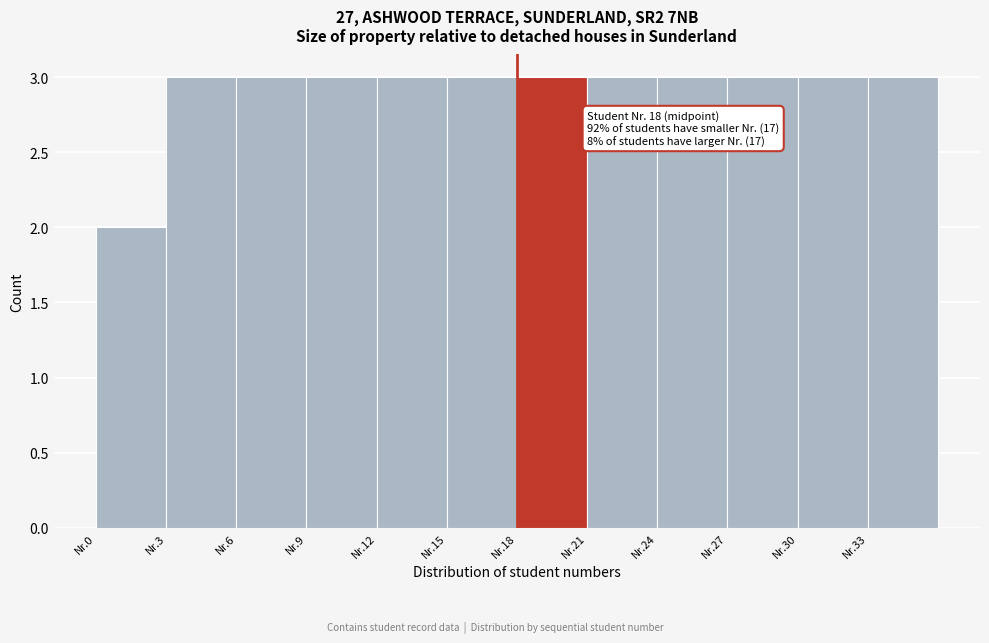

Reading left to right, list all the values displayed in this chart.

Nr.0=2	Nr.3=3	Nr.6=3	Nr.9=3	Nr.12=3	Nr.15=3	Nr.18=3	Nr.21=3	Nr.24=3	Nr.27=3	Nr.30=3	Nr.33=3